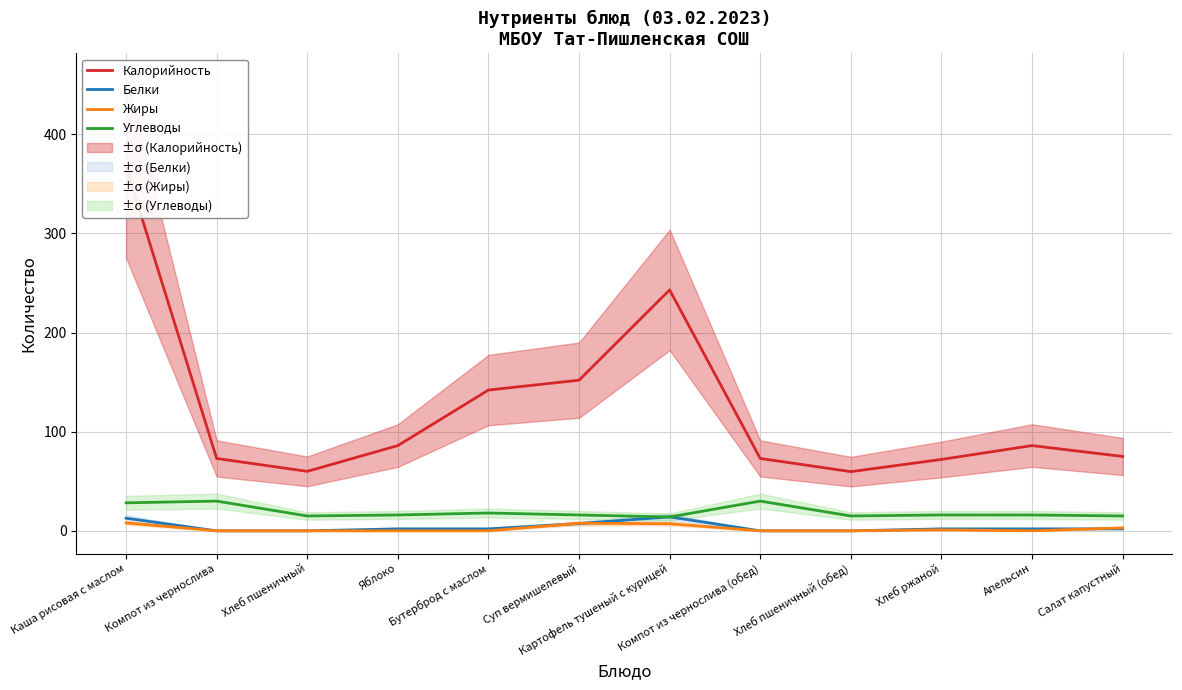

What is the label of the 12th point from the right?

Каша рисовая с маслом